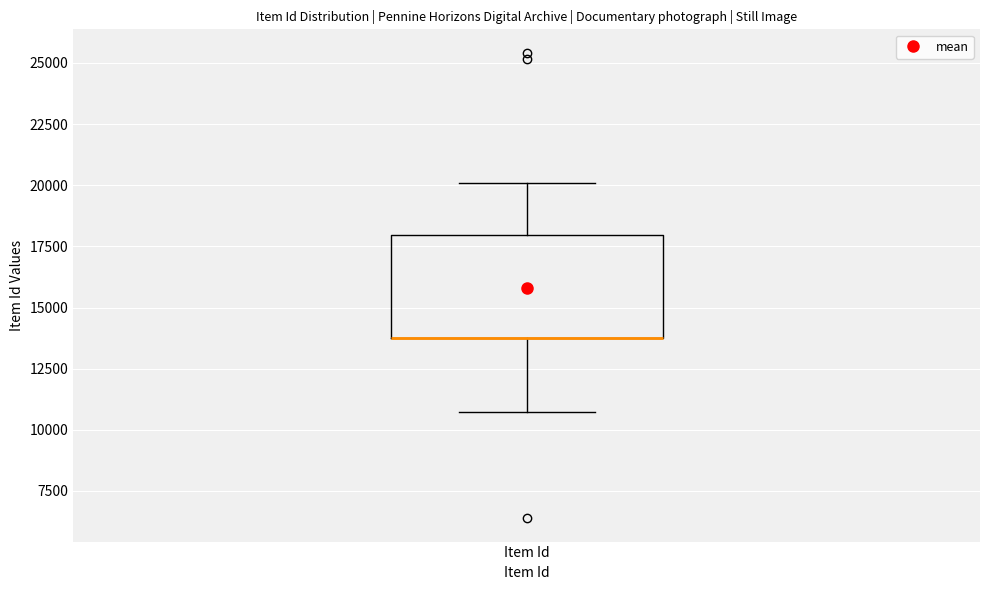

Read this box plot against the y-axis: the position of the median line, the range covered by the box, and the ends of both whiskers. The values are not printed on the chart, so give them approximately, as read against the axis.

median 14000 (drawn on the box's lower edge), box 14000 to 18000, whiskers 10500 to 20000